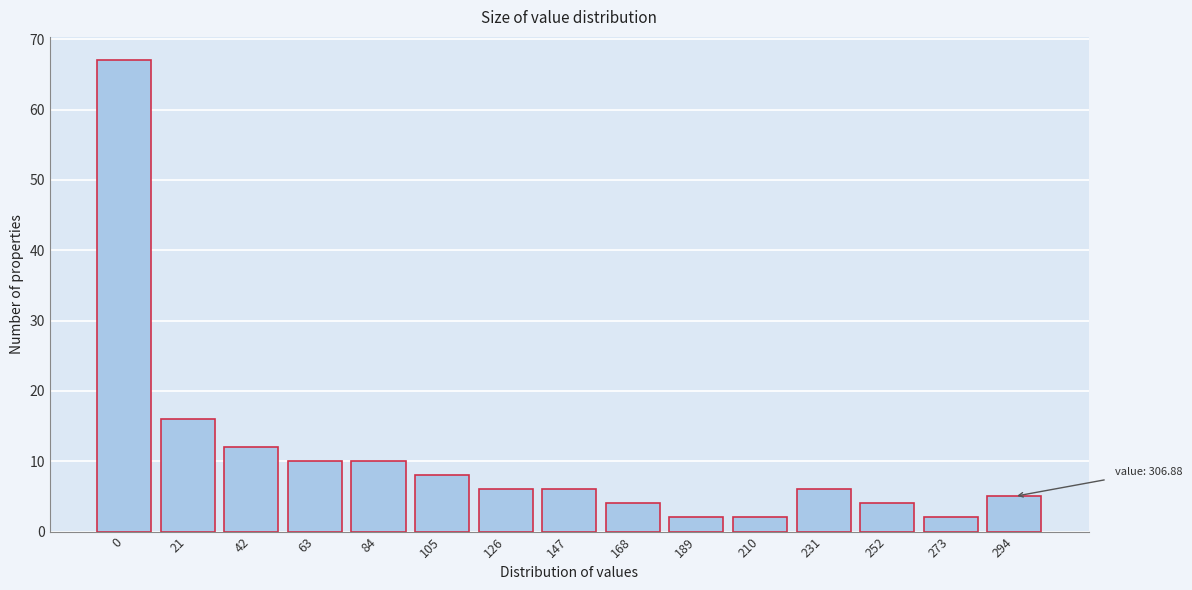

Reading left to right, what are all the values shown in this chart?

0=67	21=16	42=12	63=10	84=10	105=8	126=6	147=6	168=4	189=2	210=2	231=6	252=4	273=2	294=5